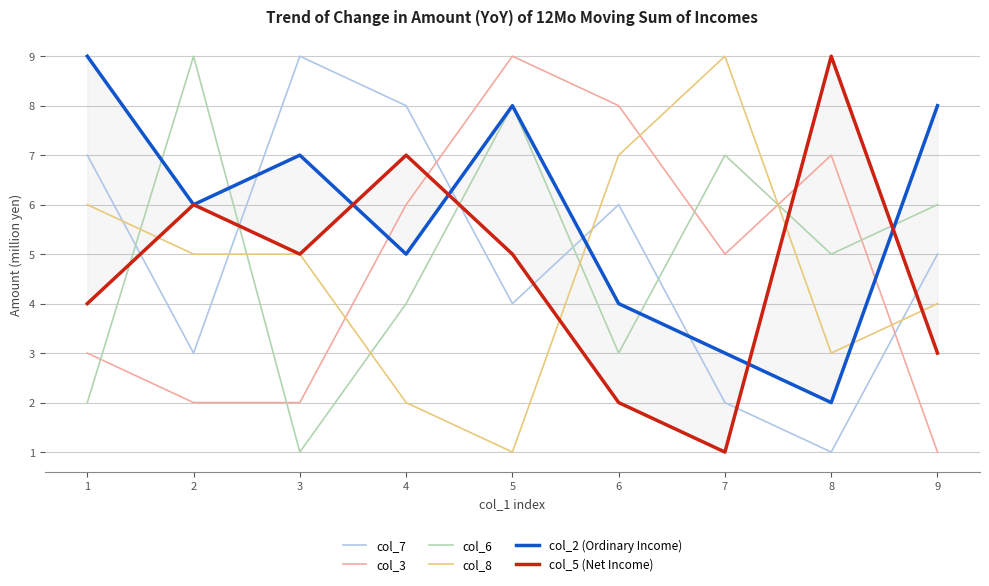

Which series has the widest spread of values?

col_7